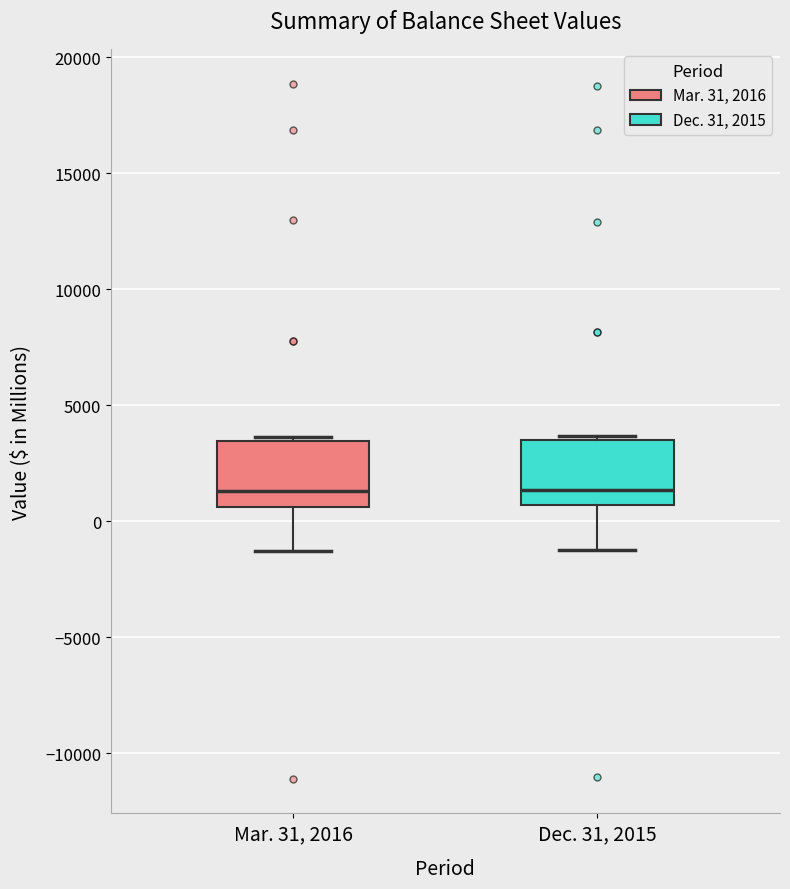

Where is the upper edge of the box for Mar. 31, 2016 on the y-axis? The values are not printed on the chart, so give them approximately, as read against the axis.

3500